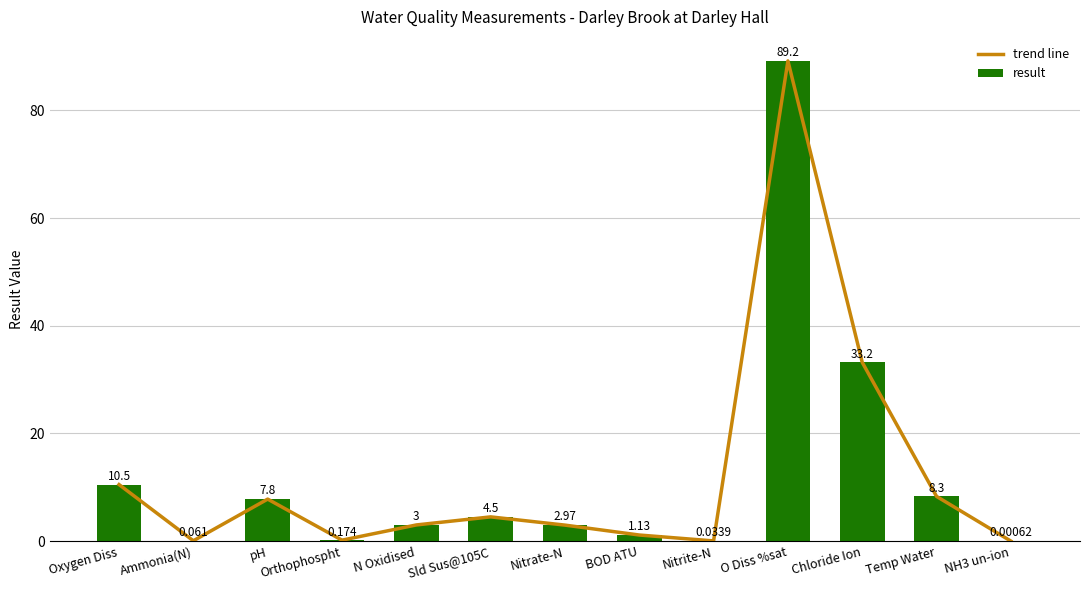

Reading left to right, extract all data points from this chart.

trend line: Oxygen Diss=10.5	Ammonia(N)=0.1	pH=7.8	Orthophospht=0.2	N Oxidised=3.0	Sld Sus@105C=4.5	Nitrate-N=3.0	BOD ATU=1.1	Nitrite-N=0.0	O Diss %sat=89.2	Chloride Ion=33.2	Temp Water=8.3	NH3 un-ion=0.0
result: Oxygen Diss=10.5	Ammonia(N)=0.1	pH=7.8	Orthophospht=0.2	N Oxidised=3.0	Sld Sus@105C=4.5	Nitrate-N=3.0	BOD ATU=1.1	Nitrite-N=0.0	O Diss %sat=89.2	Chloride Ion=33.2	Temp Water=8.3	NH3 un-ion=0.0